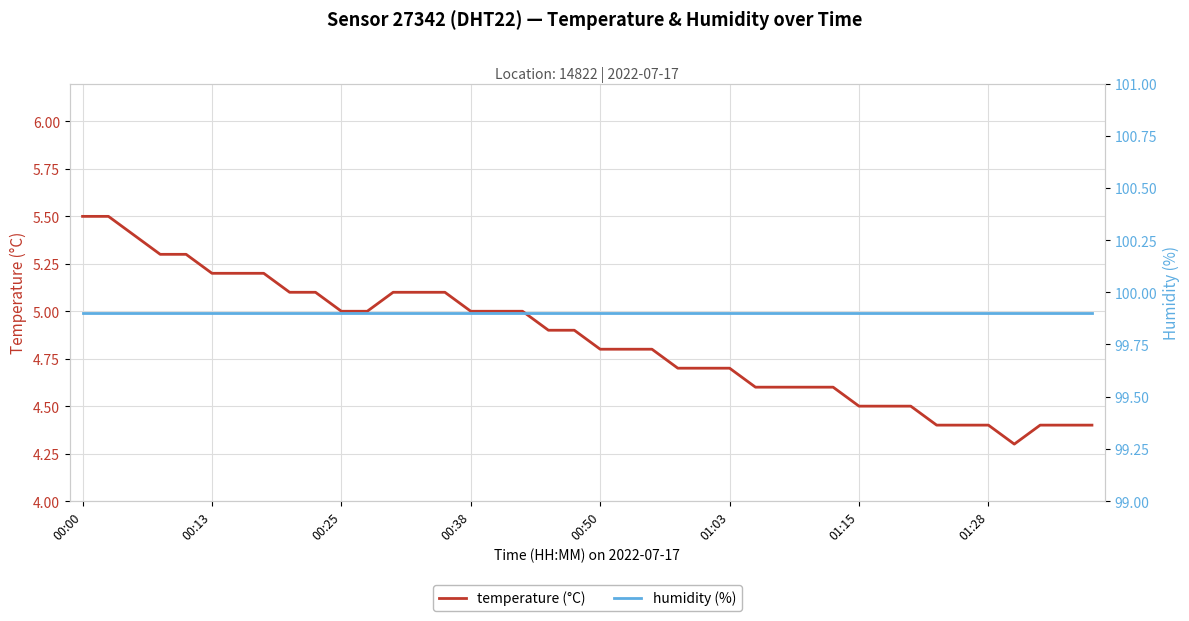

At which category is the sum across all series the highest?

00:00